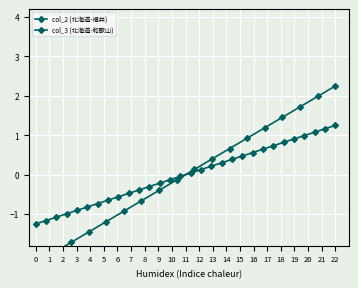

Is this an area chart (filled region under the line)?

No